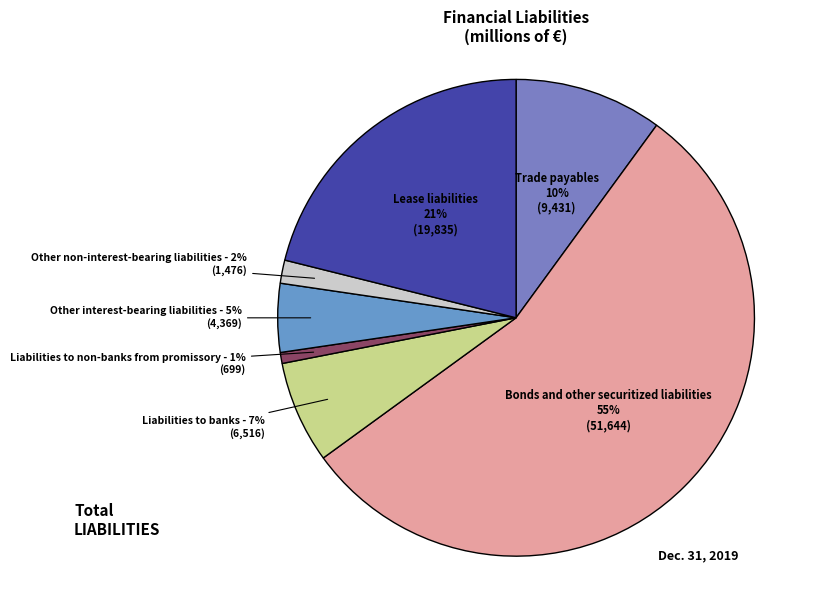

What is the smallest slice in the pie chart?

Liabilities to non-banks from promissory